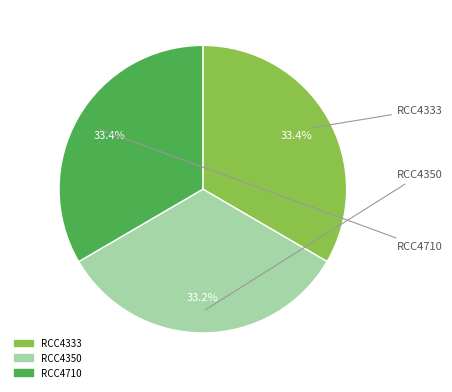

Does RCC4710 account for over 50% of the chart?

No